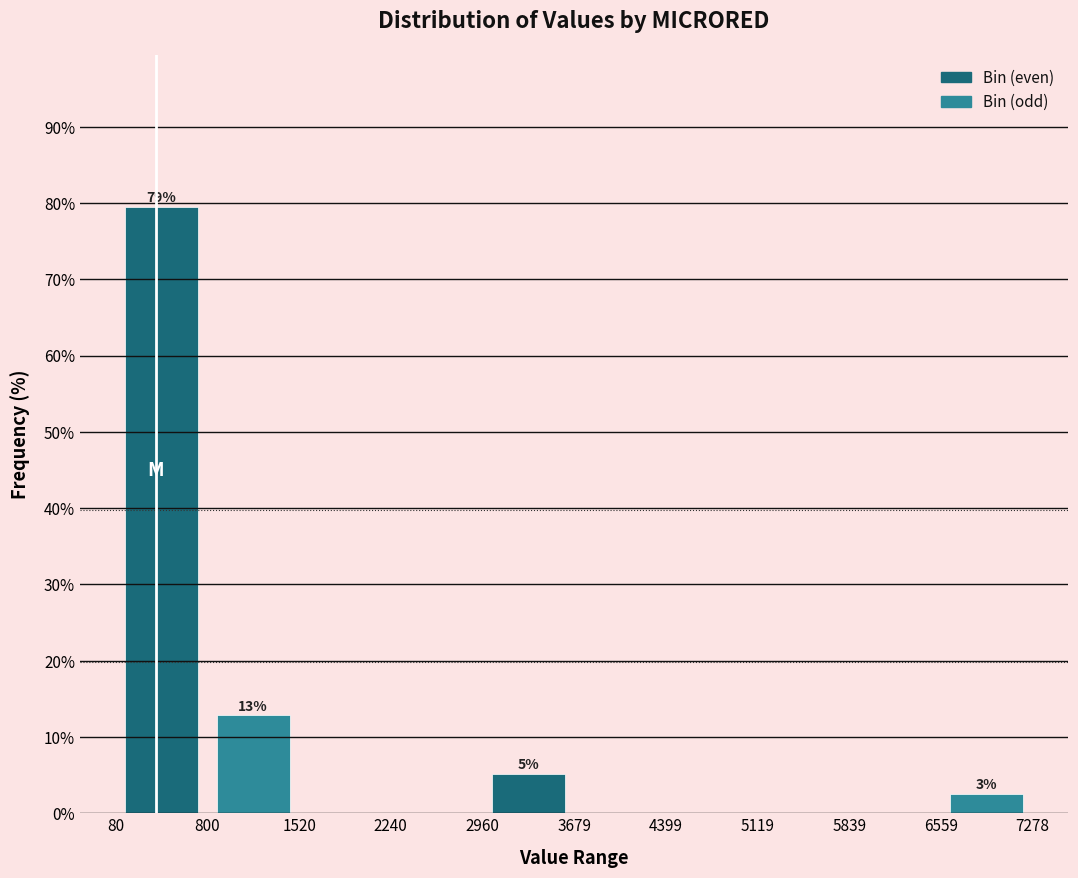

Which range on the x-axis has the tallest bar?

80 to 800